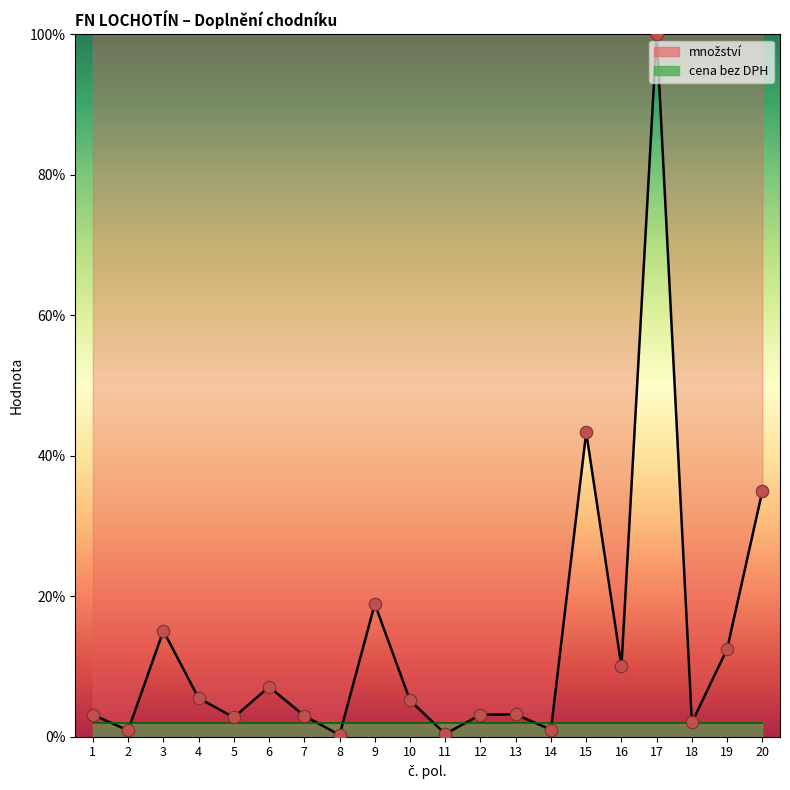

What is the change in value from 8 to 12?

+2.9